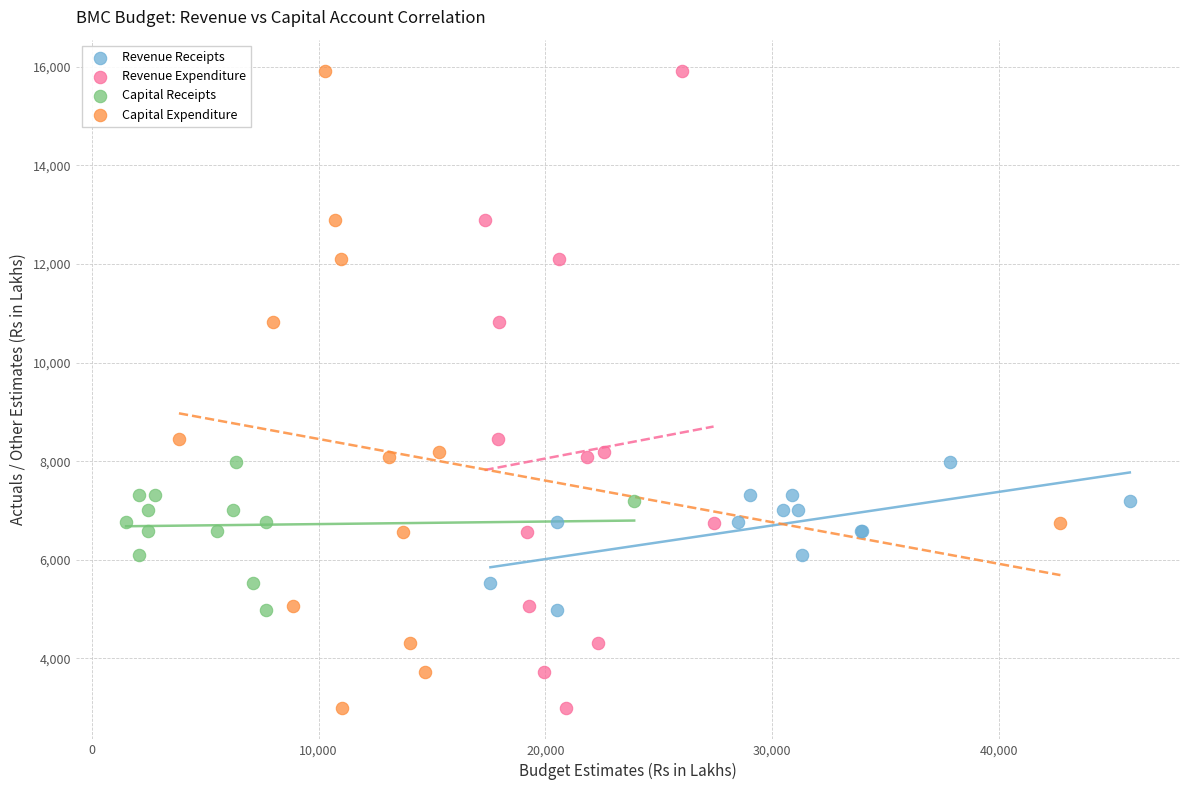

What are all the series names shown in the legend?

Revenue Receipts, Revenue Expenditure, Capital Receipts, Capital Expenditure